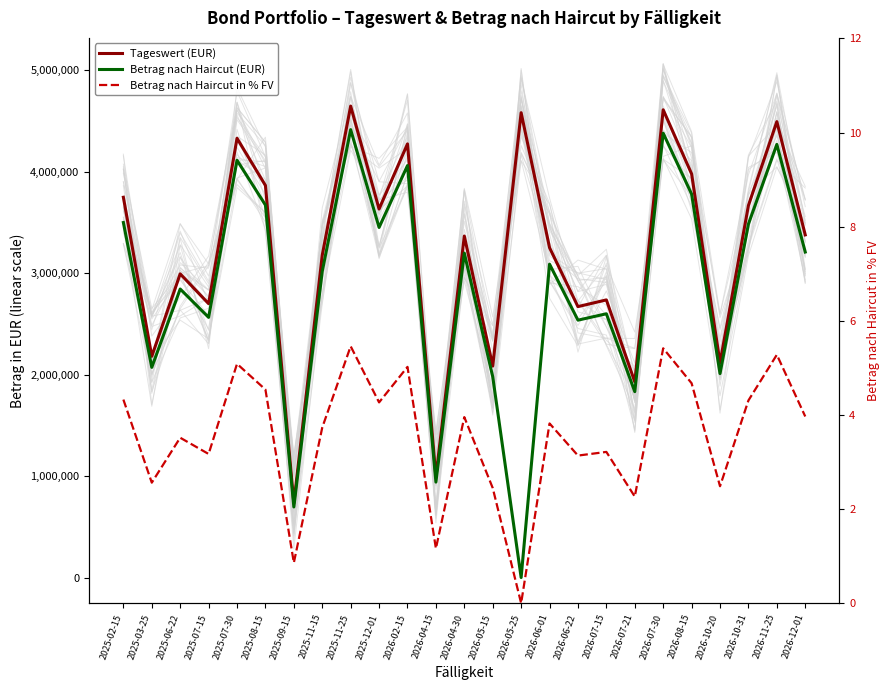

Is this an area chart (filled region under the line)?

No